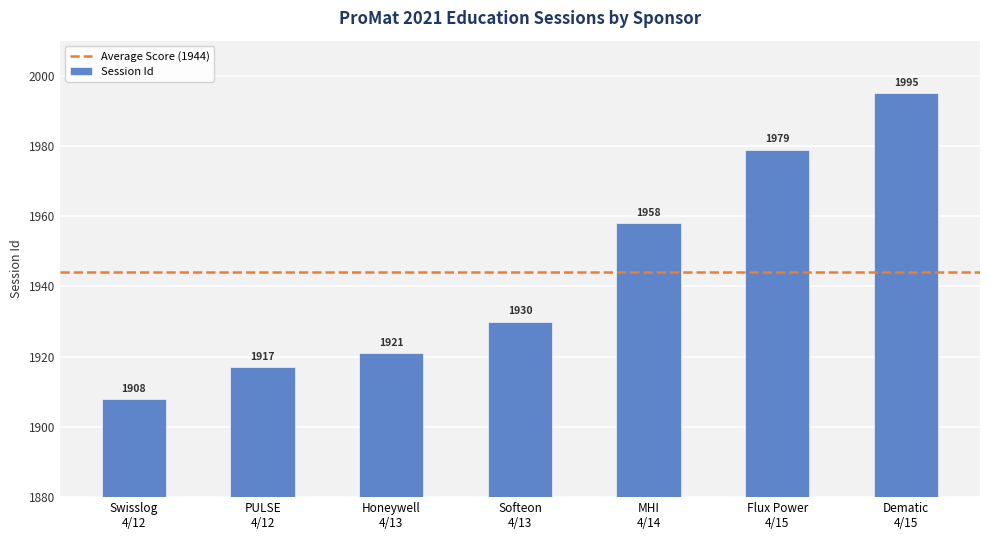

At which label does the data first exceed 1930?

MHI
4/14